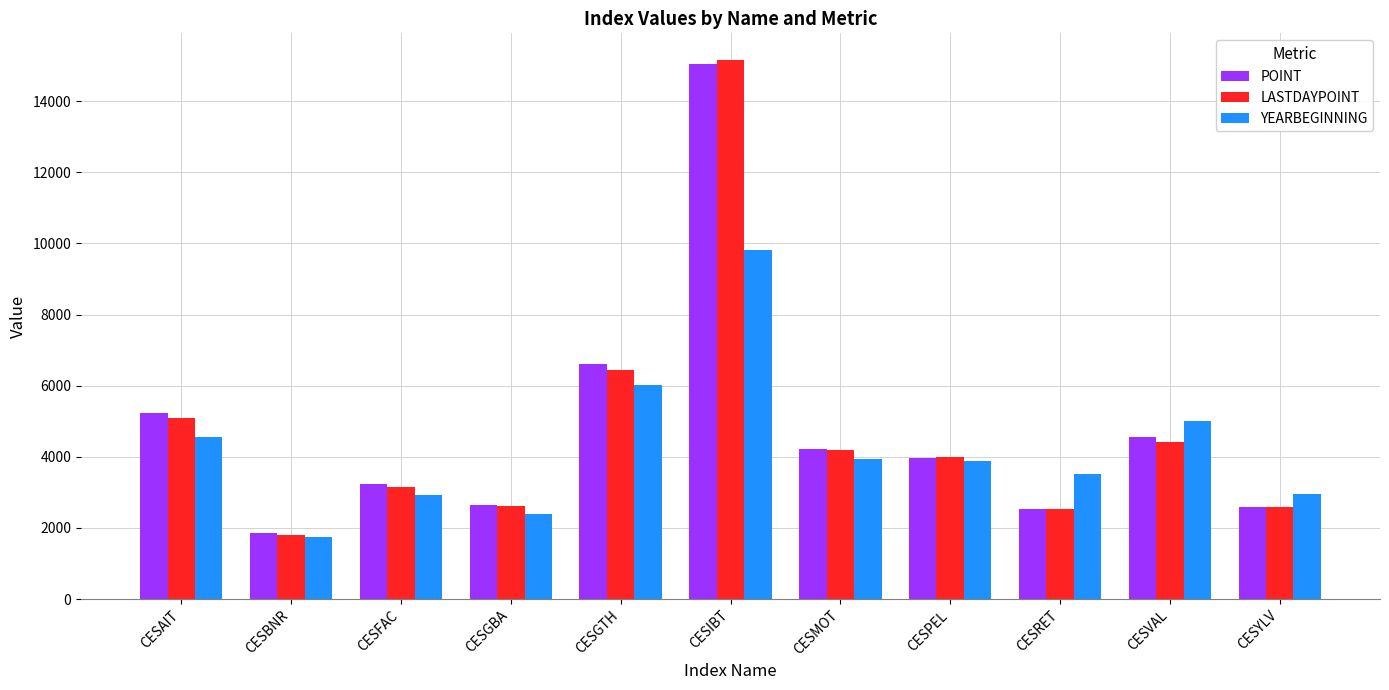

Which series has the widest spread of values?

LASTDAYPOINT